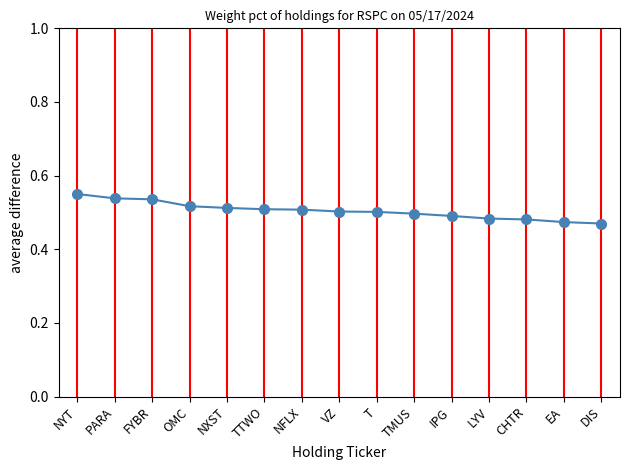

Count the values in the range 0 to 1.

15